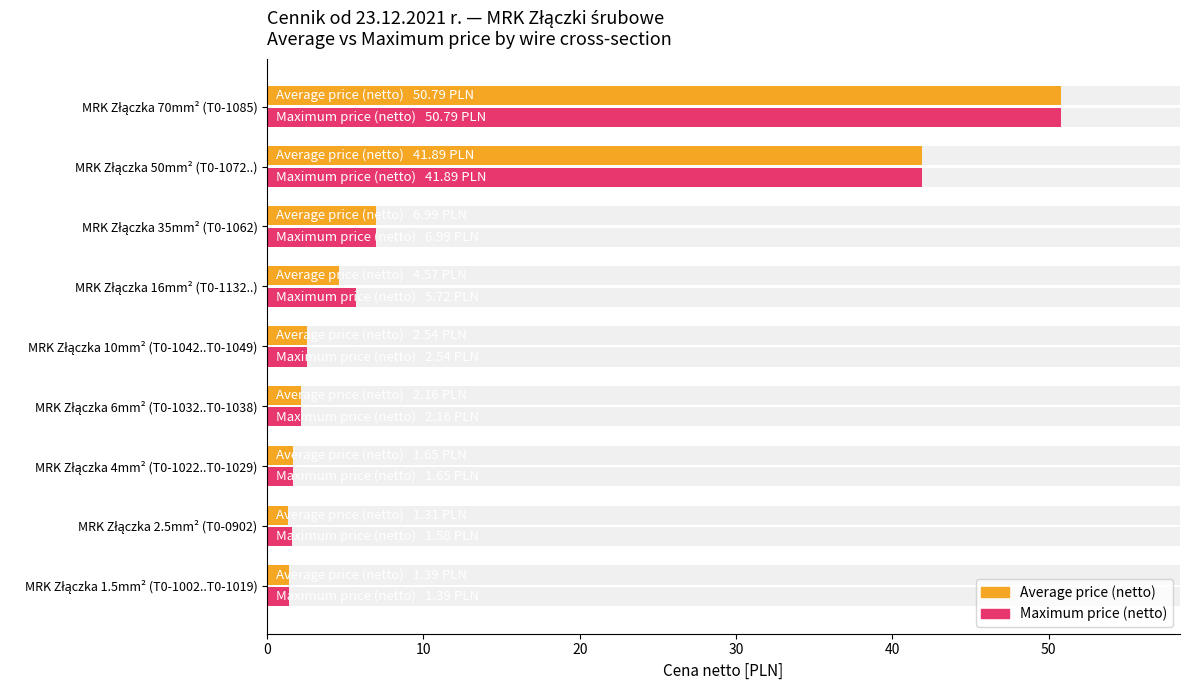

Rank the series by their average value, from lowest to highest.

Average price (netto), Maximum price (netto)